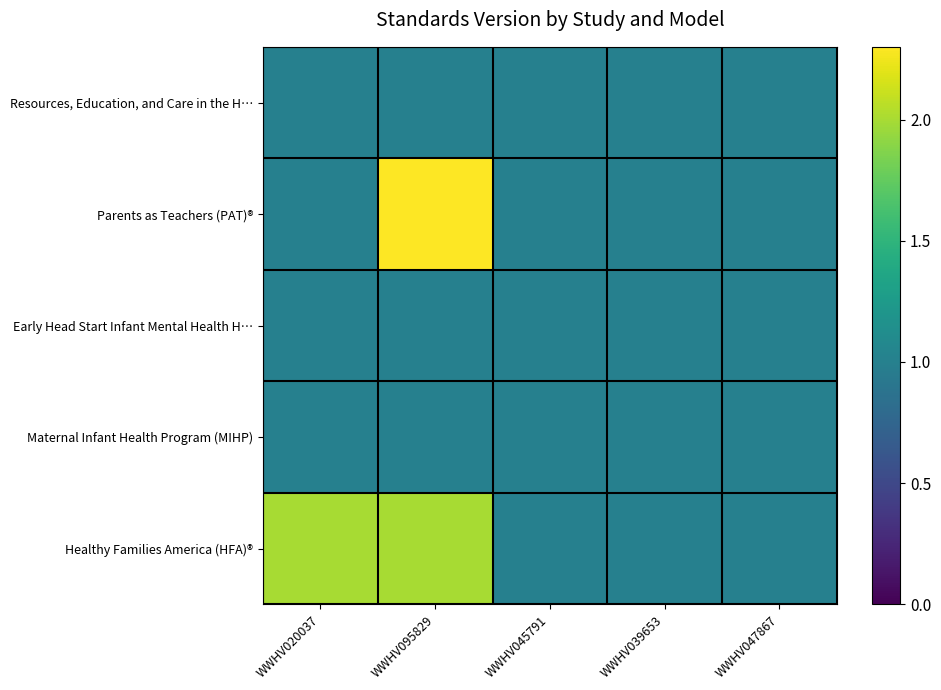

At which category is the sum across all series the highest?

WWHV095829